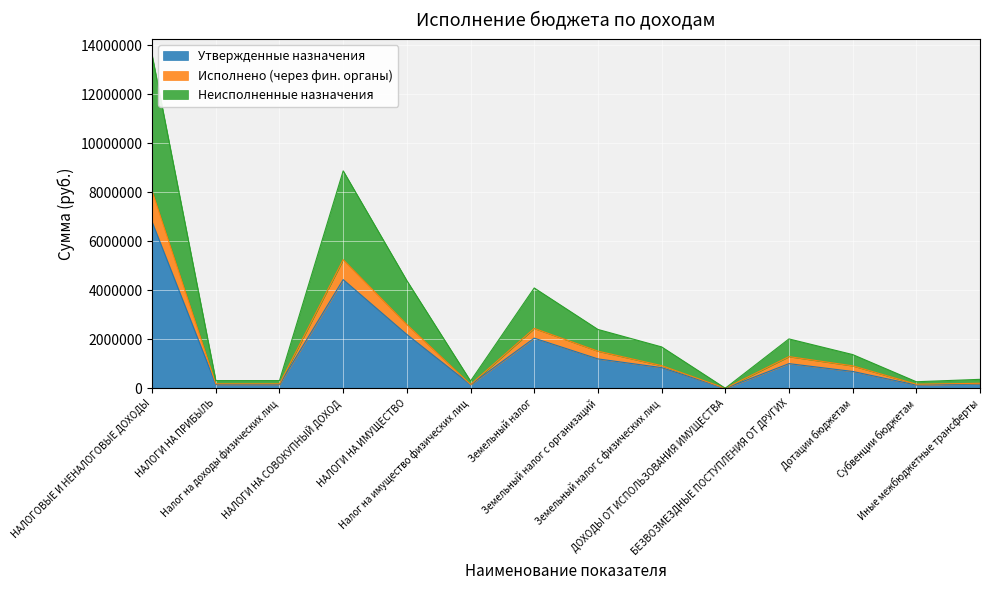

The value of Утвержденные назначения at Земельный налог с физических лиц is 1403573.1. True or false?

False